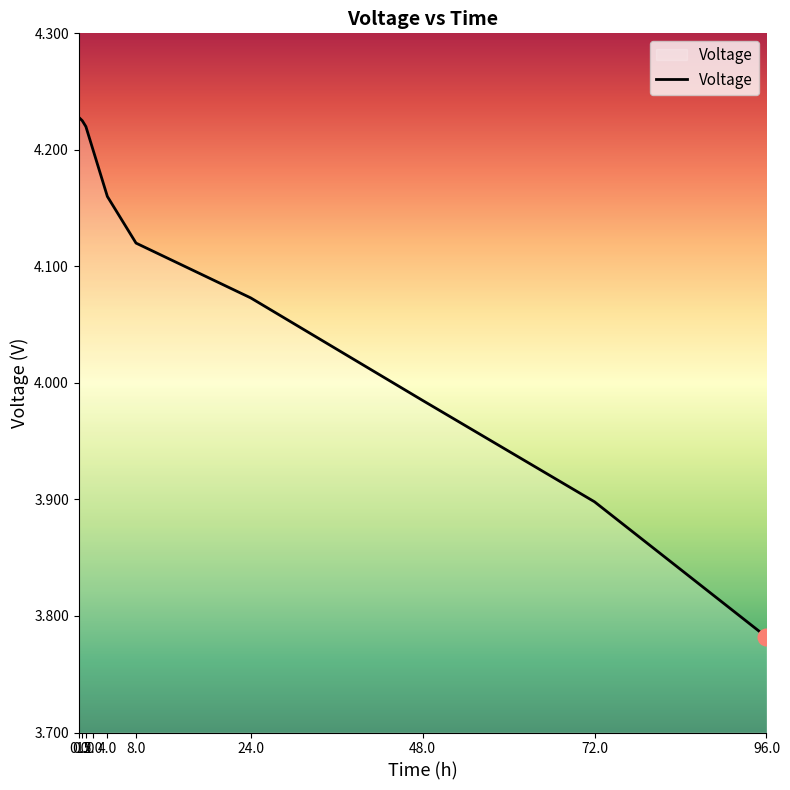

What is the difference between the maximum and minimum values?

0.4